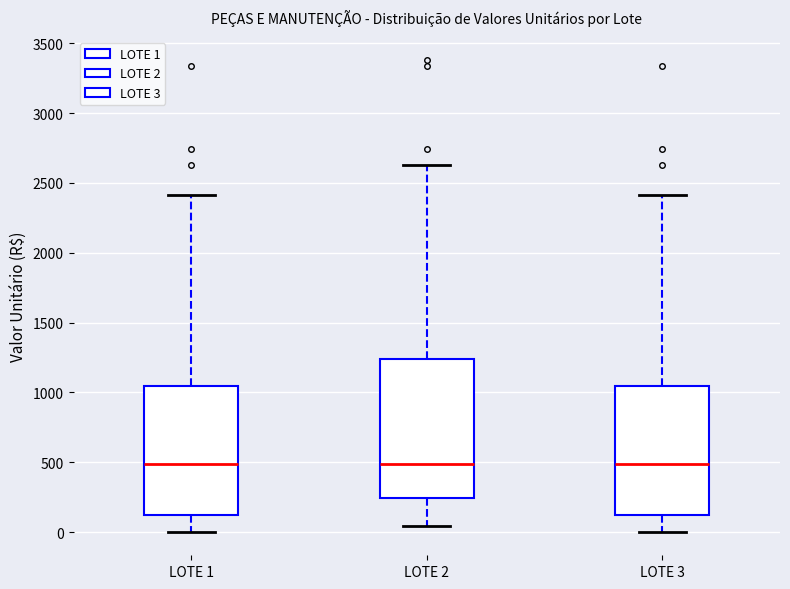

Reading left to right, transcribe this box plot: for each box, give where its median line is, the range the box spans, and where its two whiskers end, as read against the y-axis. The values are not printed on the chart, so give them approximately, as read against the axis.

LOTE 1: median 500, box 100 to 1050, whiskers 0 to 2400
LOTE 2: median 500, box 250 to 1250, whiskers 50 to 2650
LOTE 3: median 500, box 100 to 1050, whiskers 0 to 2400